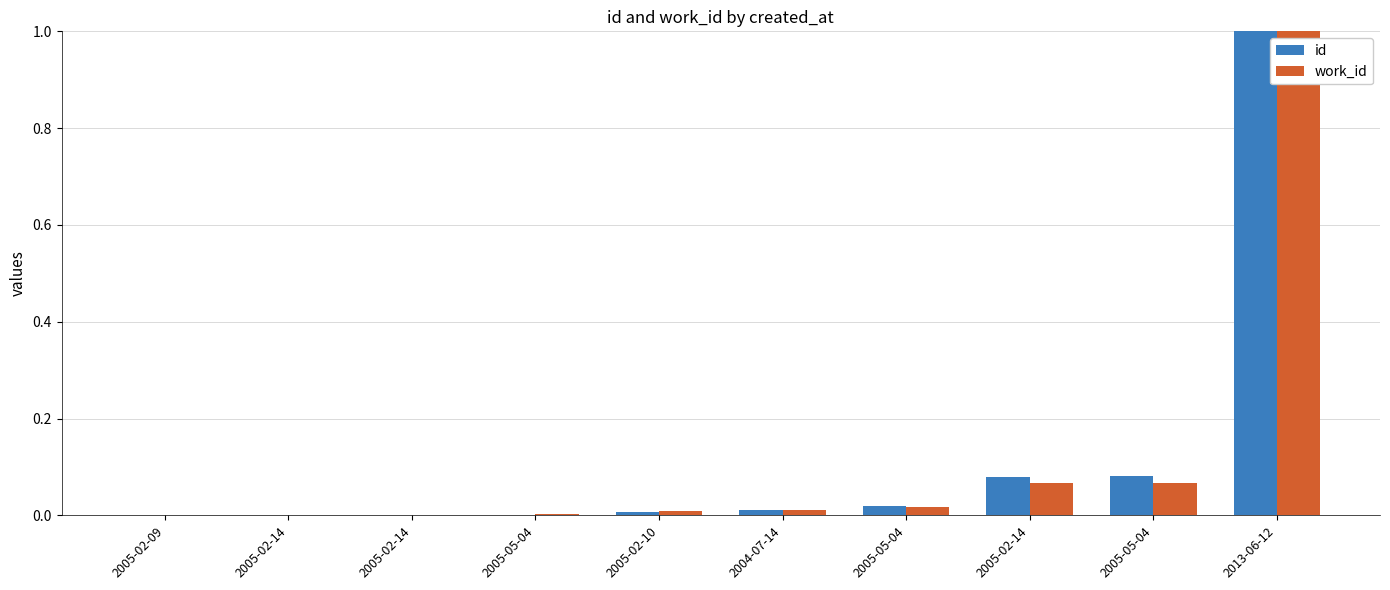

At which category is the sum across all series the highest?

2013-06-12